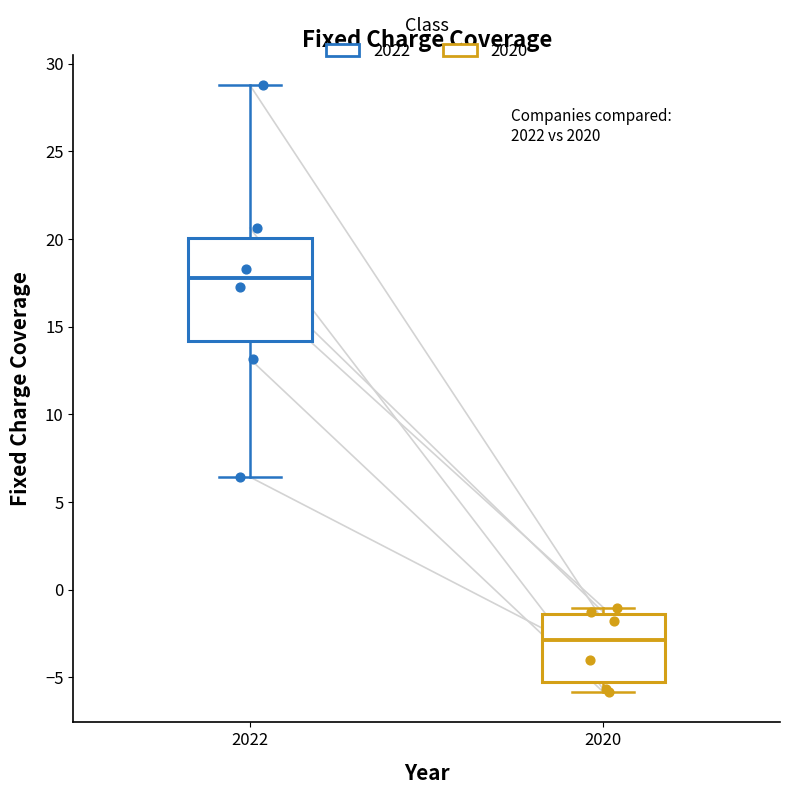

Reading left to right, read every box against the y-axis: the position of its median line, the range the box covers, and the ends of its whiskers. The values are not printed on the chart, so give them approximately, as read against the axis.

2022: median 18.0, box 14.0 to 20.0, whiskers 6.5 to 29.0
2020: median -3.0, box -5.5 to -1.5, whiskers -6.0 to -1.0